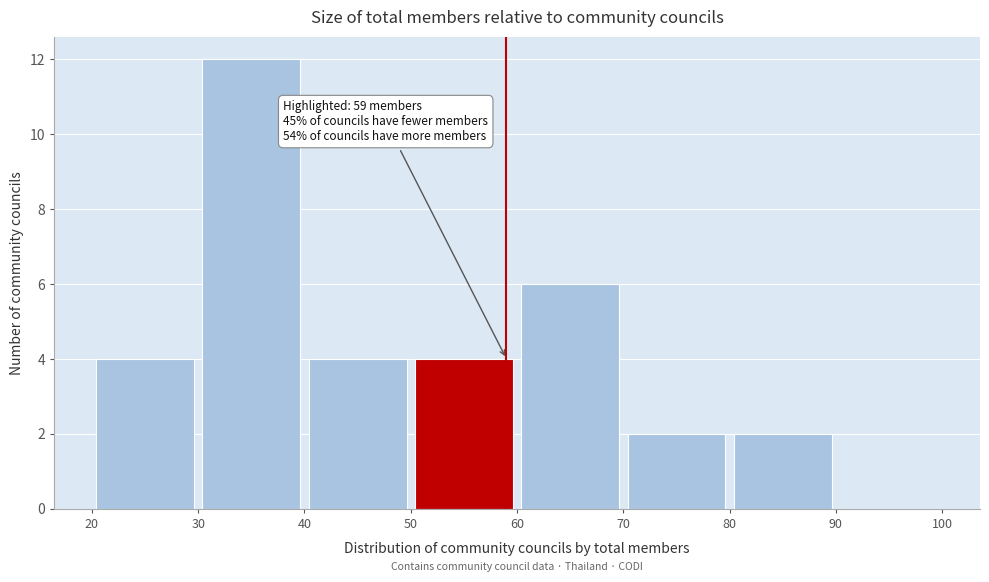

Which range on the x-axis has the tallest bar?

30 to 40